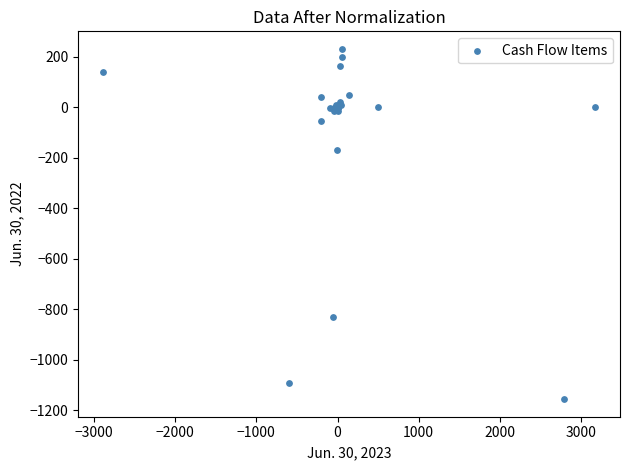

What Y value in the scatter plot is closest to -462?

-170.2